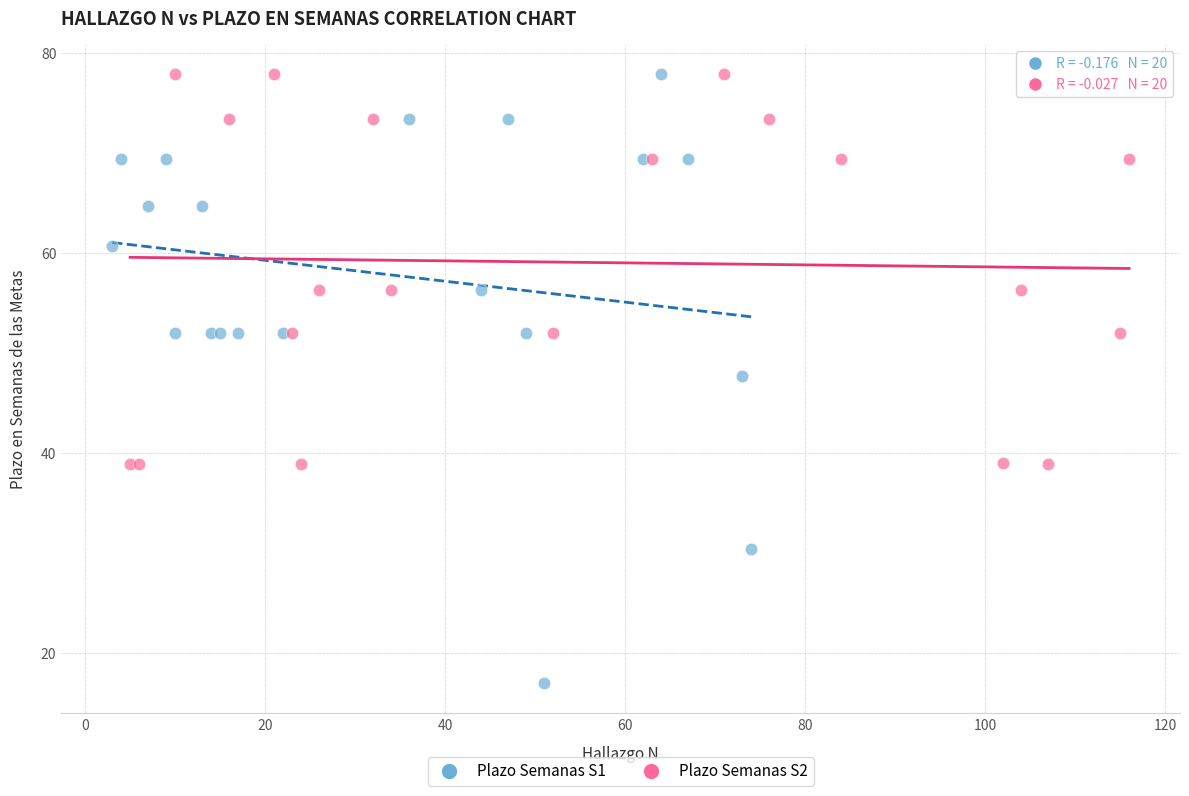

What are all the series names shown in the legend?

Plazo Semanas S1, Plazo Semanas S2